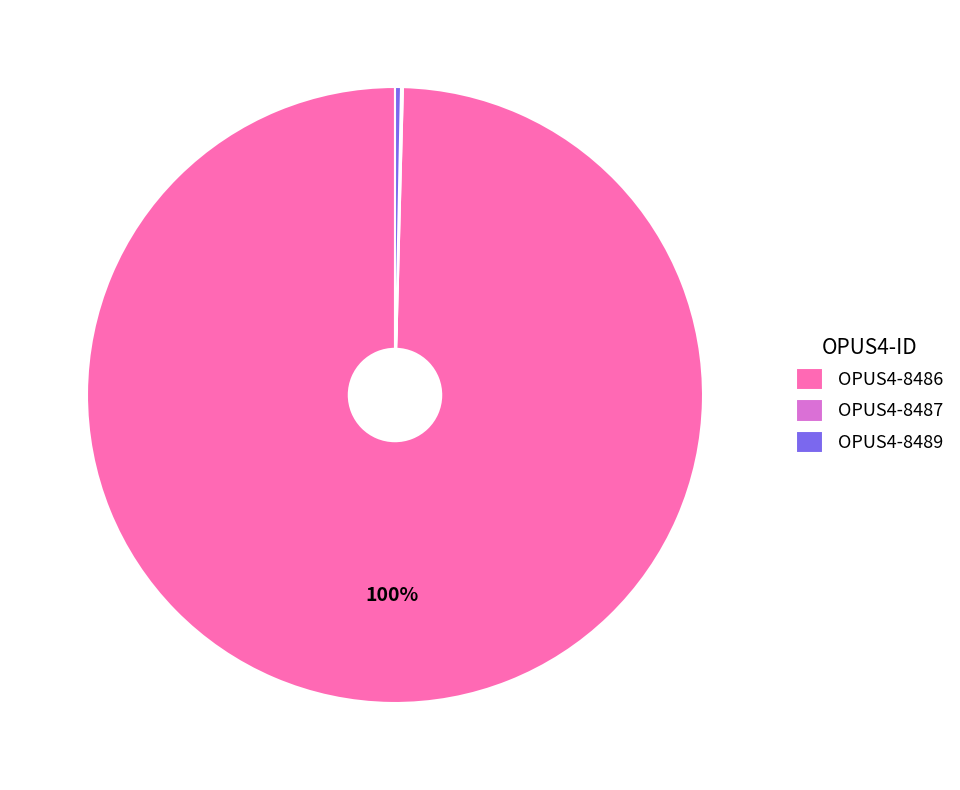

What percentage is the OPUS4-8486 slice, to the nearest percent?

100%